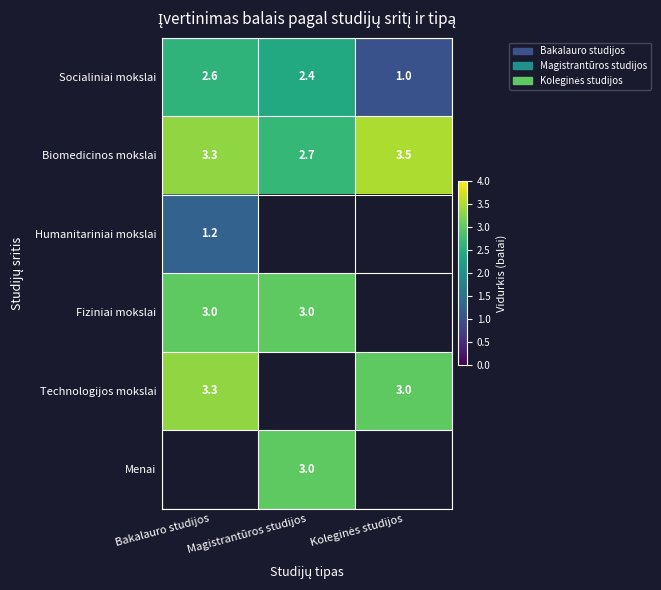

What is the minimum value for Socialiniai mokslai?

1.0